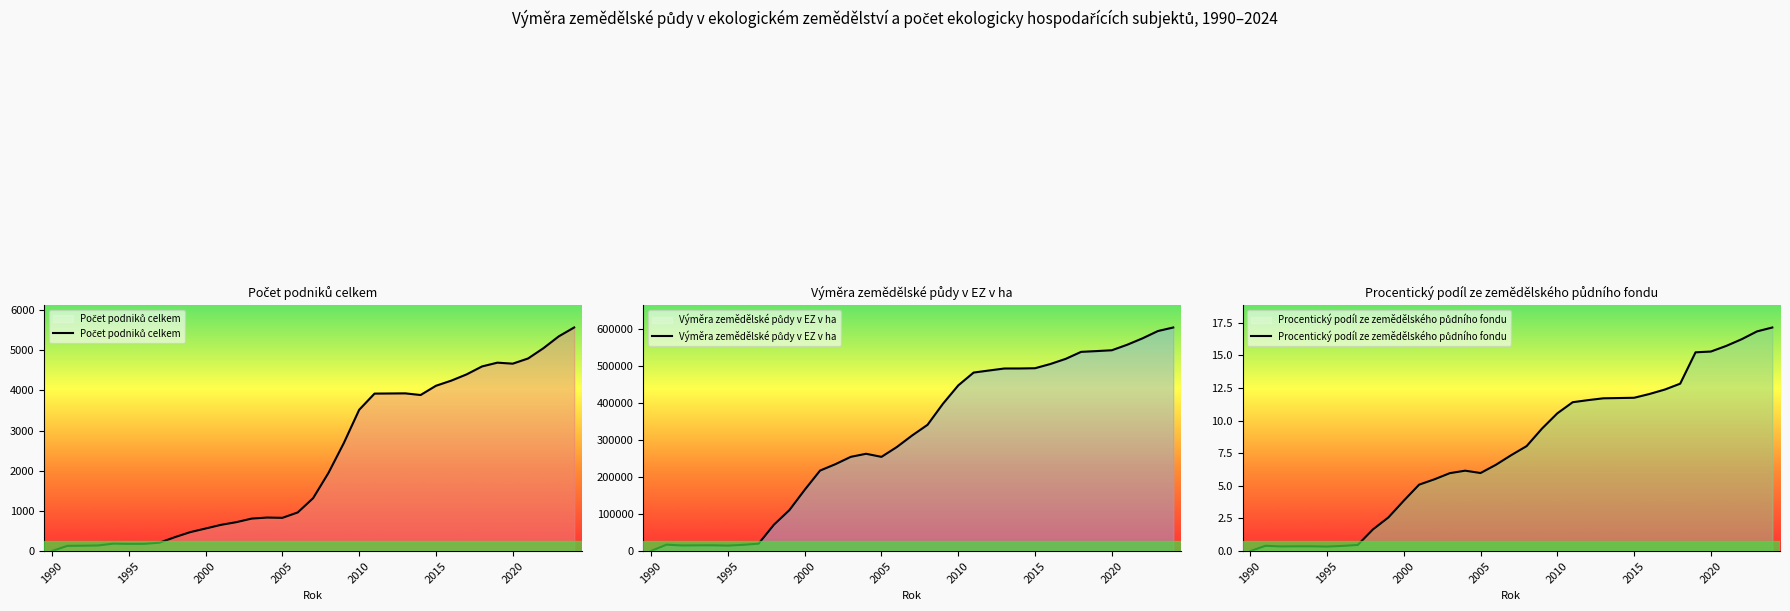

What is the spread (max minus min) of values at 2010?

448191.5